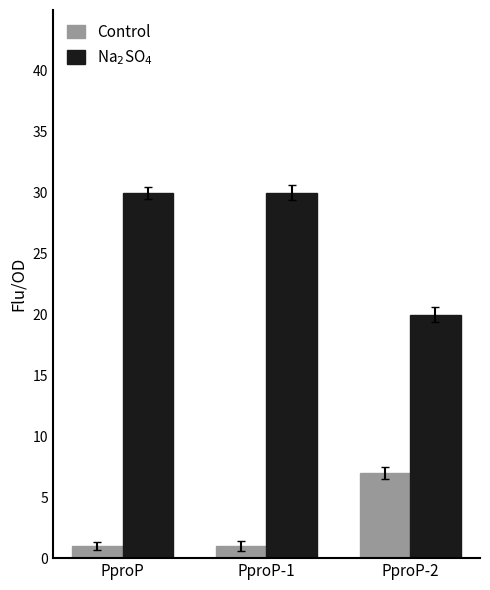

What is the total value across all series at PproP?

31